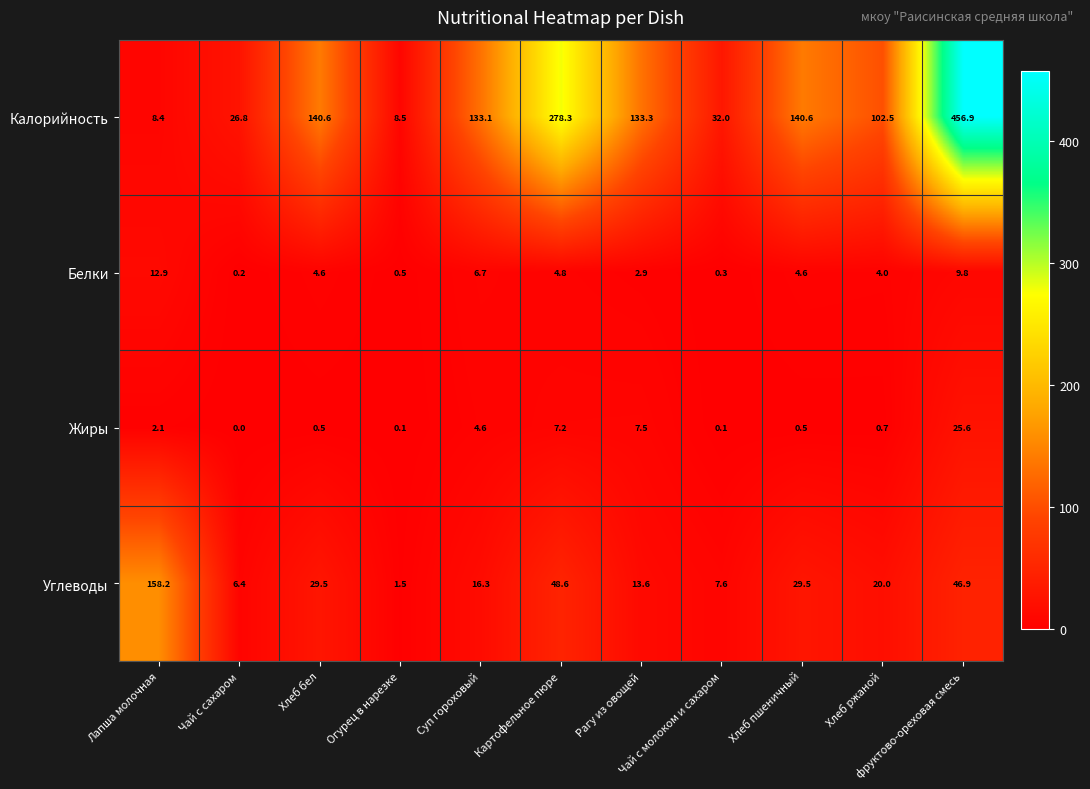

Between Хлеб пшеничный and фруктово-ореховая смесь, which series saw the biggest shift?

Калорийность